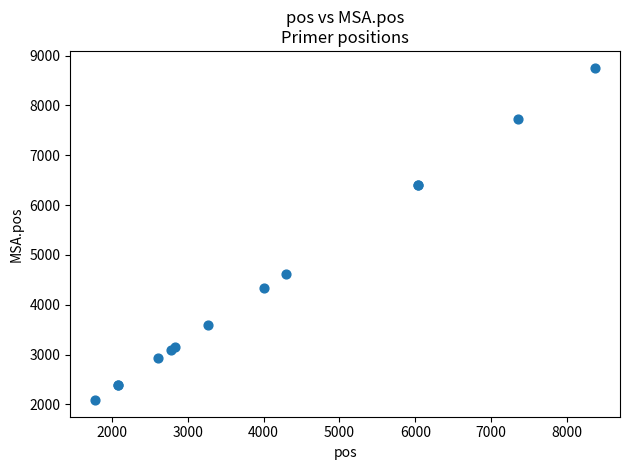

What Y value in the scatter plot is closest to 5422?

4625